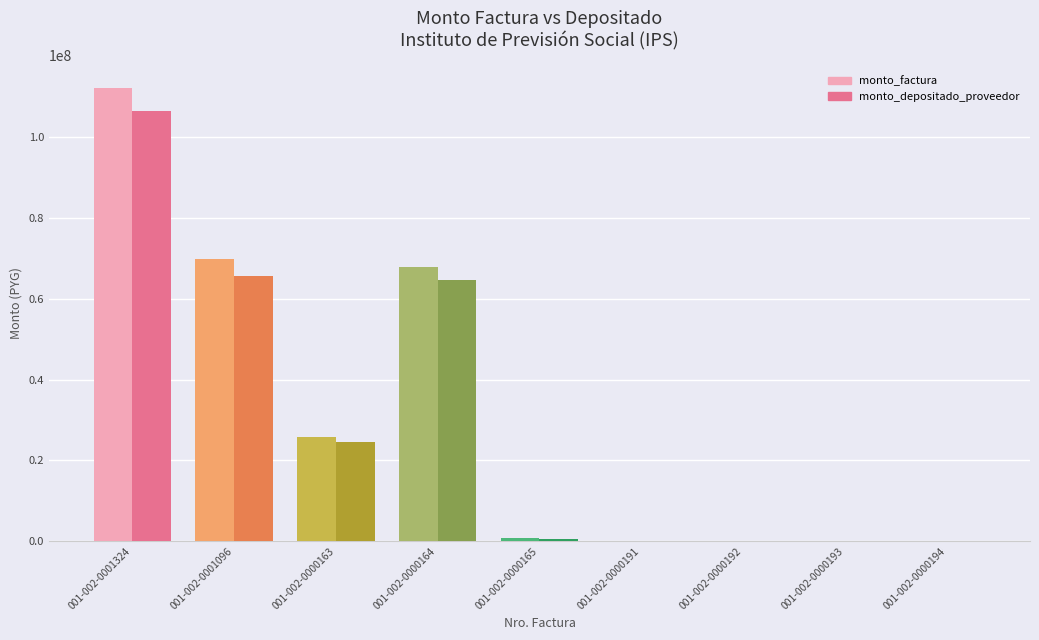

Are the bars horizontal?

No